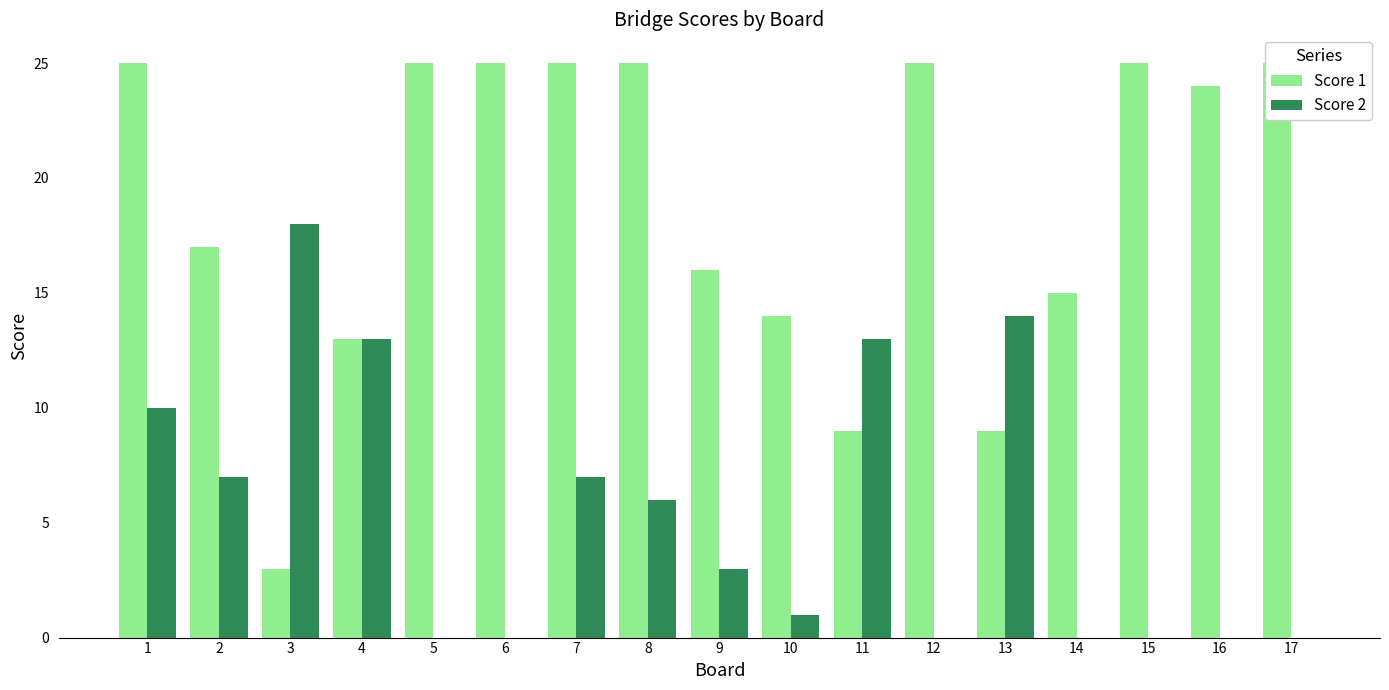

How many bars are there in each group?

2